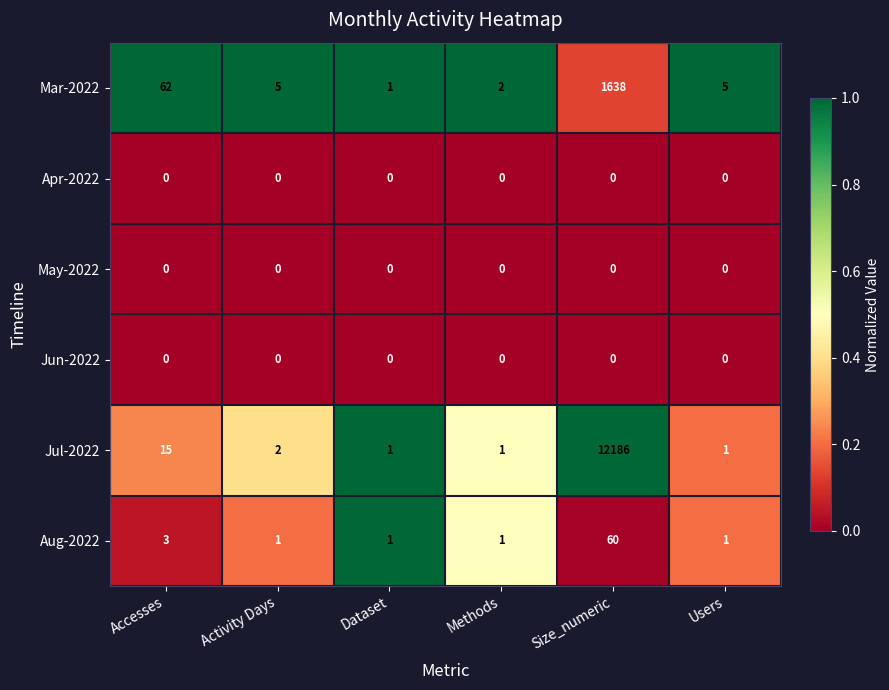

Which series has the largest range (max minus min)?

Jul-2022